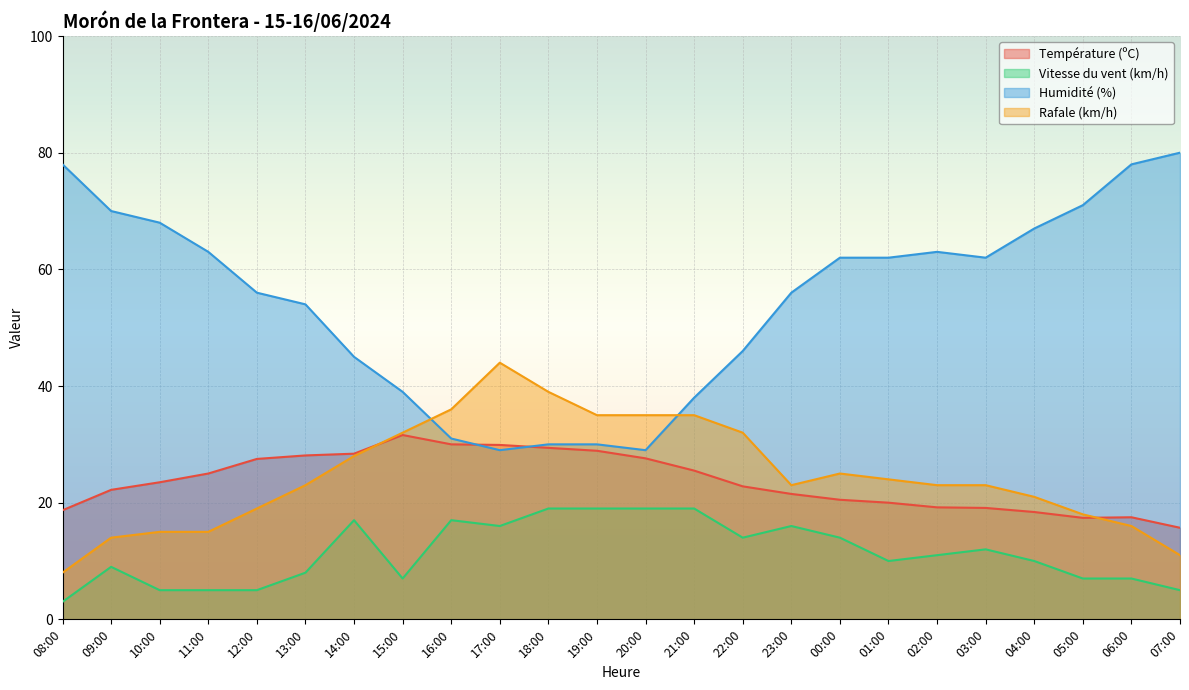

The value of Rafale (km/h) at 02:00 is 23.0. True or false?

True